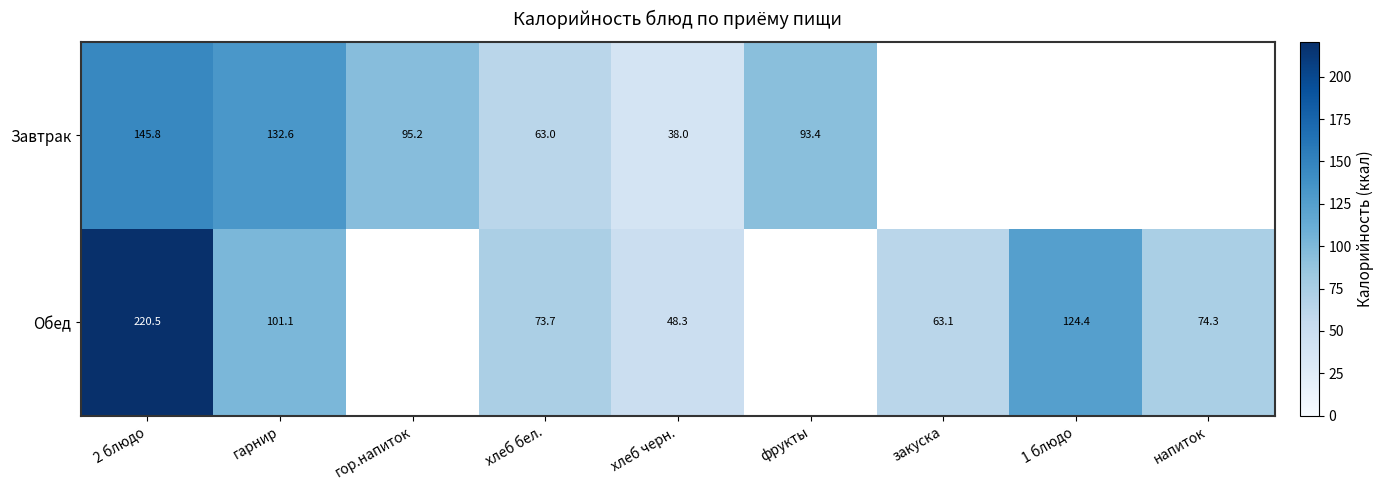

Which category has the highest value in the Обед series?

2 блюдо